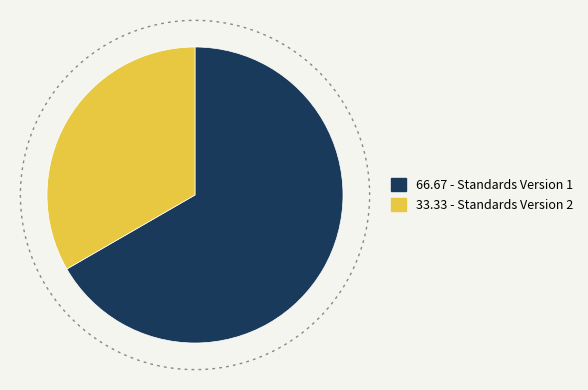

Approximately how many times larger is the value at Standards Version 2 compared to Standards Version 1?

0.5